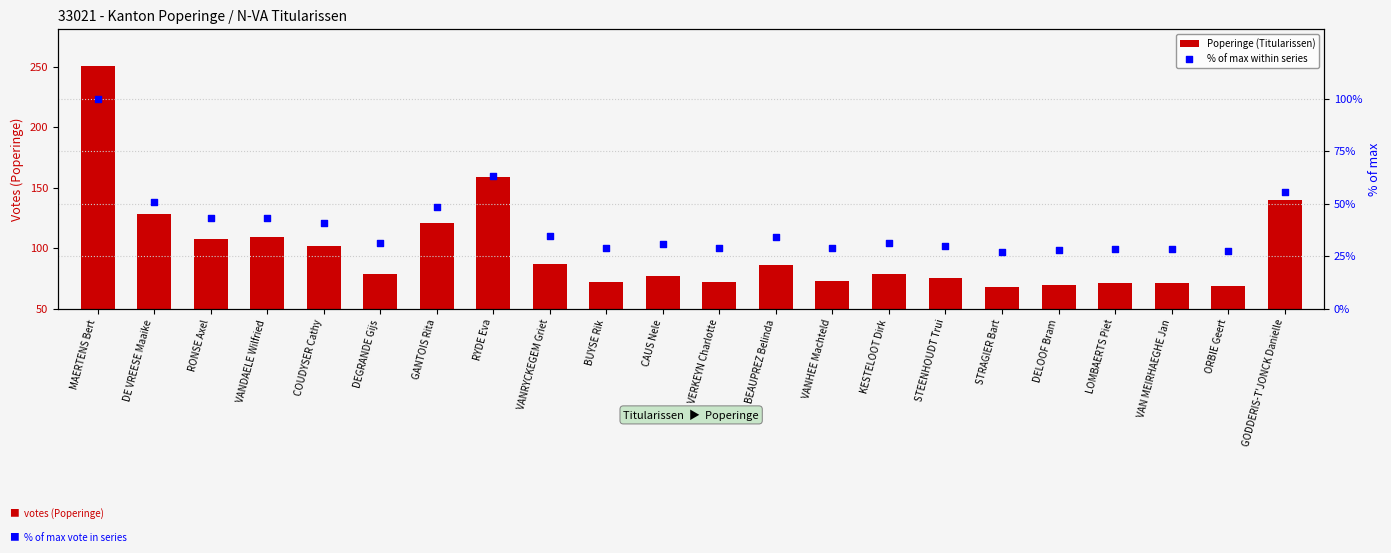

What is the total value across all series at VANRYCKEGEM Griet?

121.7